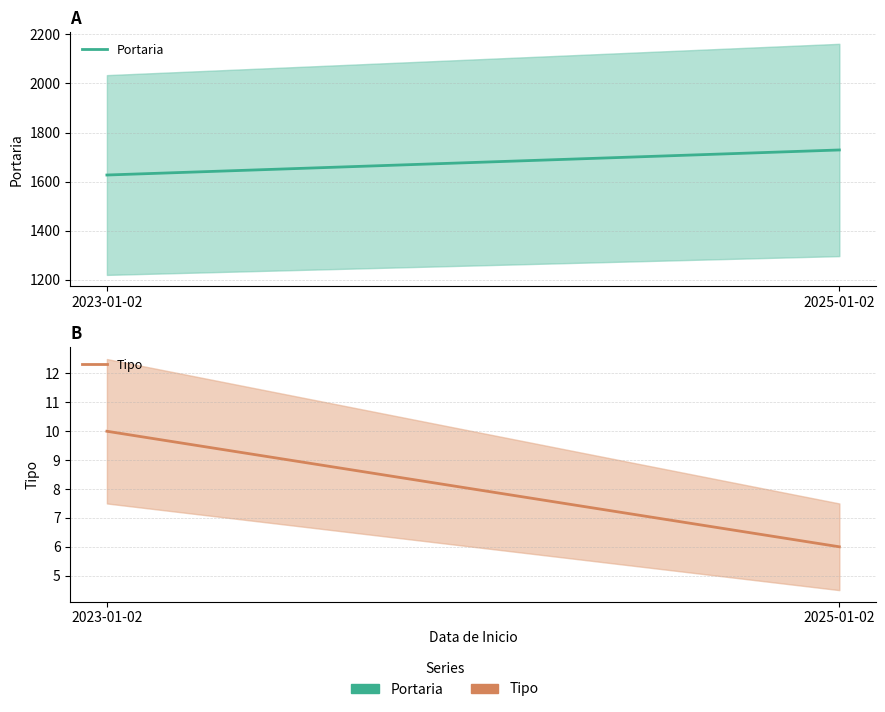

What are all the series names shown in the legend?

Portaria, Tipo